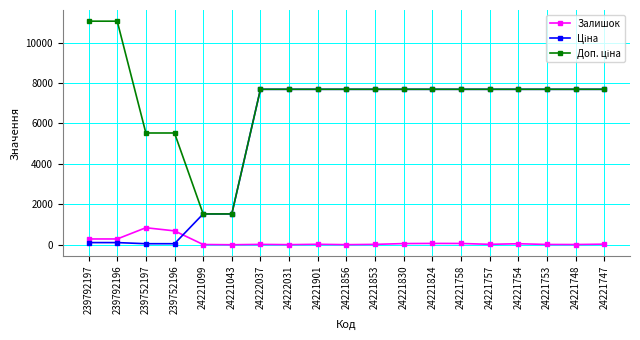

What is the maximum value shown in the chart?

11055.0